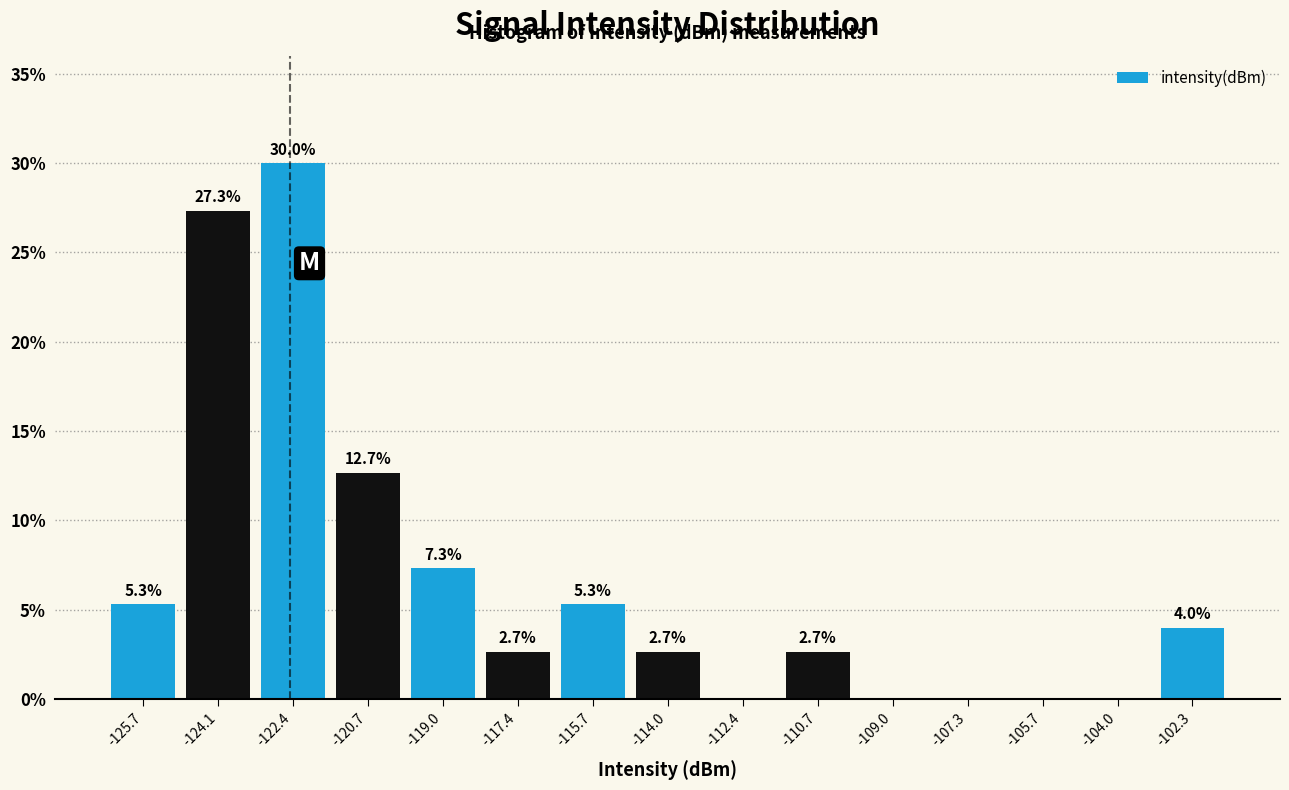

Over which range of the x-axis is the bar tallest?

-123.2 to -121.6